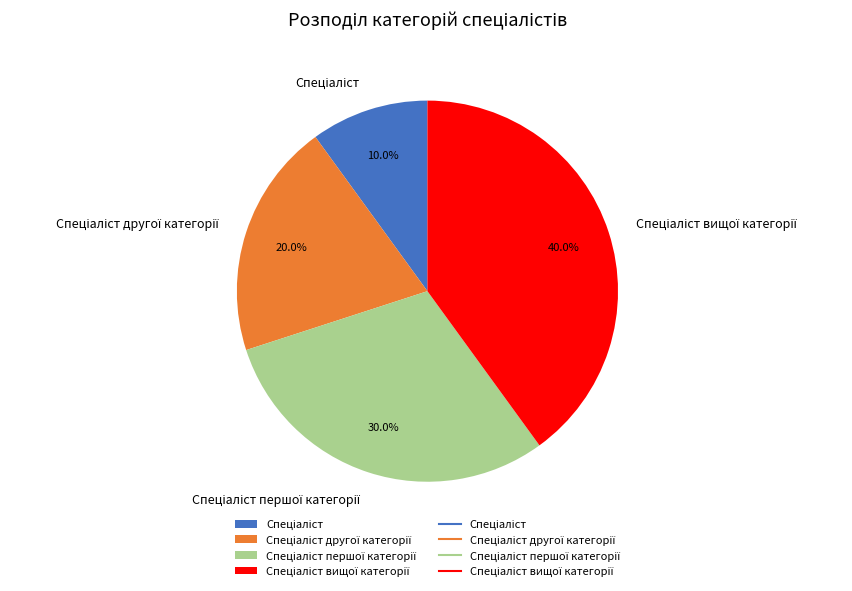

Does any single category account for the majority?

No